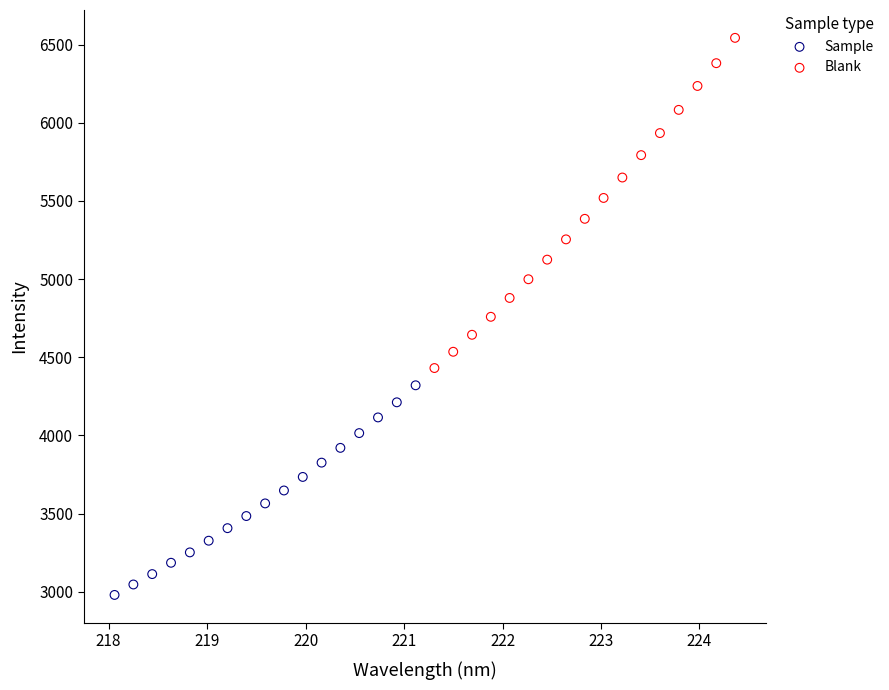

Which series contains the lowest Y value?

Sample